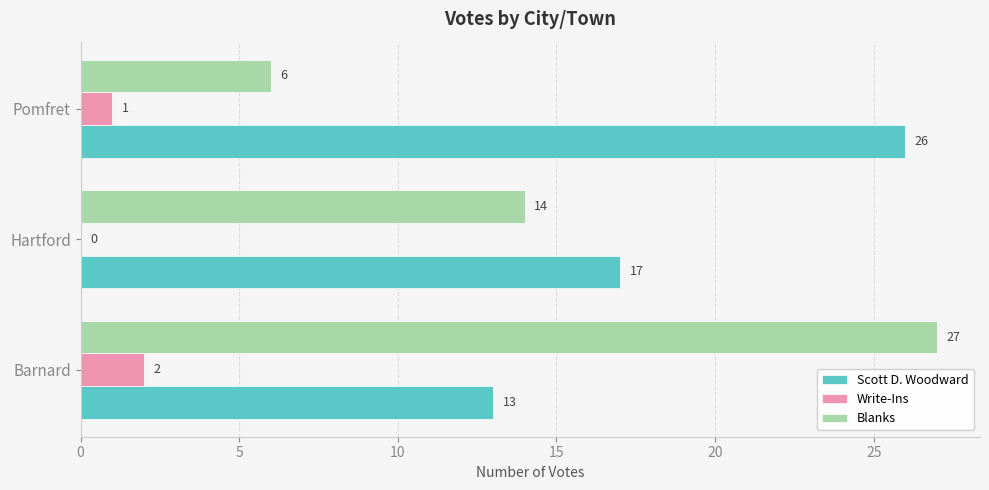

What is the greatest value displayed?

27